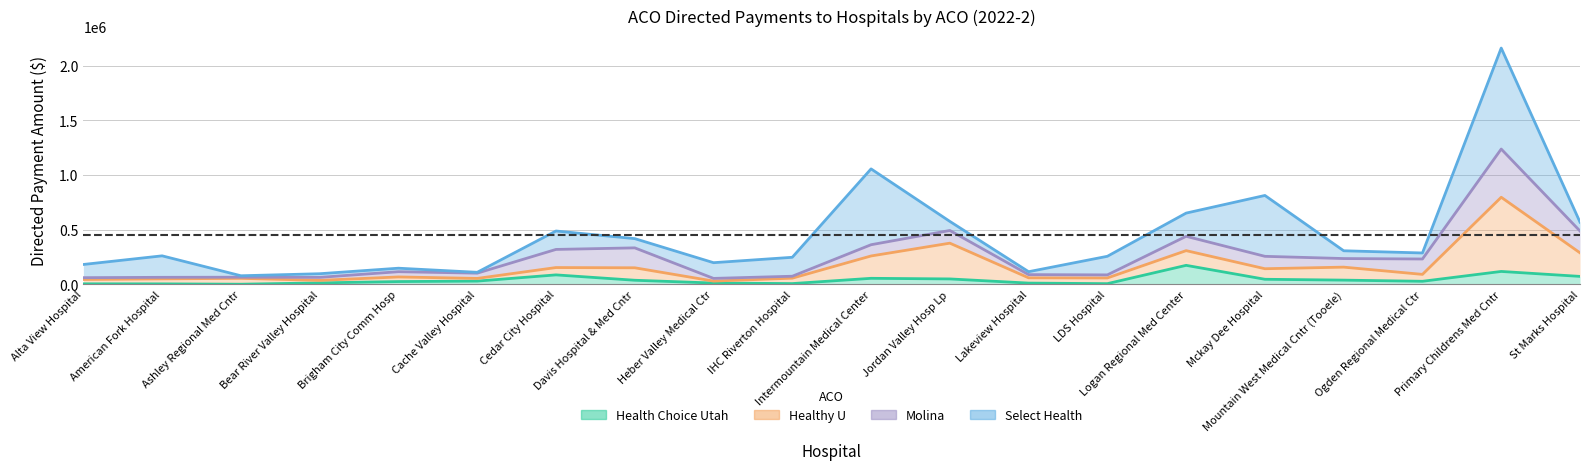

At which label does Healthy U first exceed 91007?

Cedar City Hospital